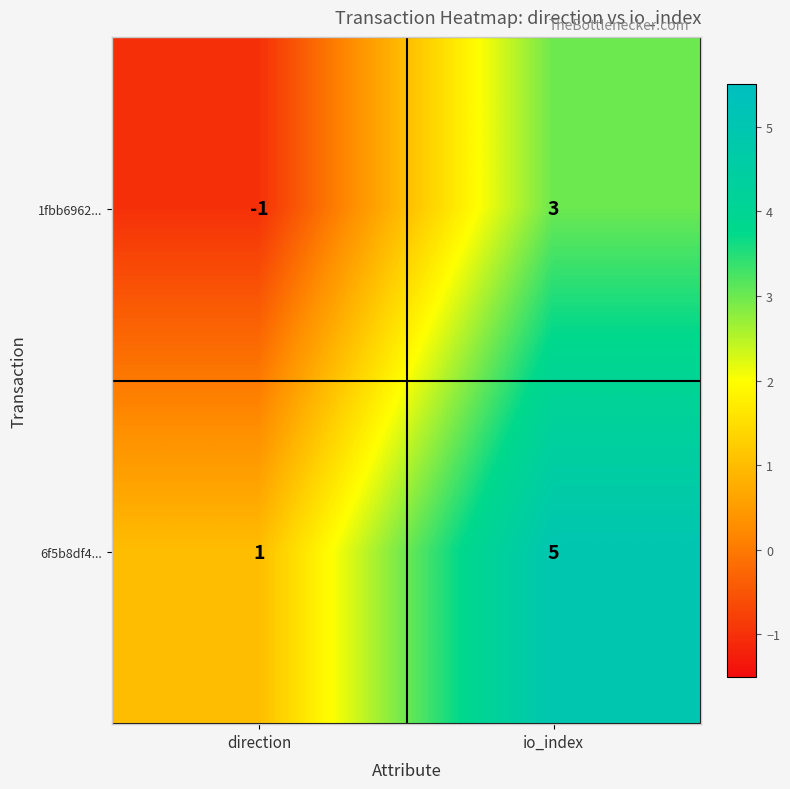

Which series has the largest total across all categories?

6f5b8df4...